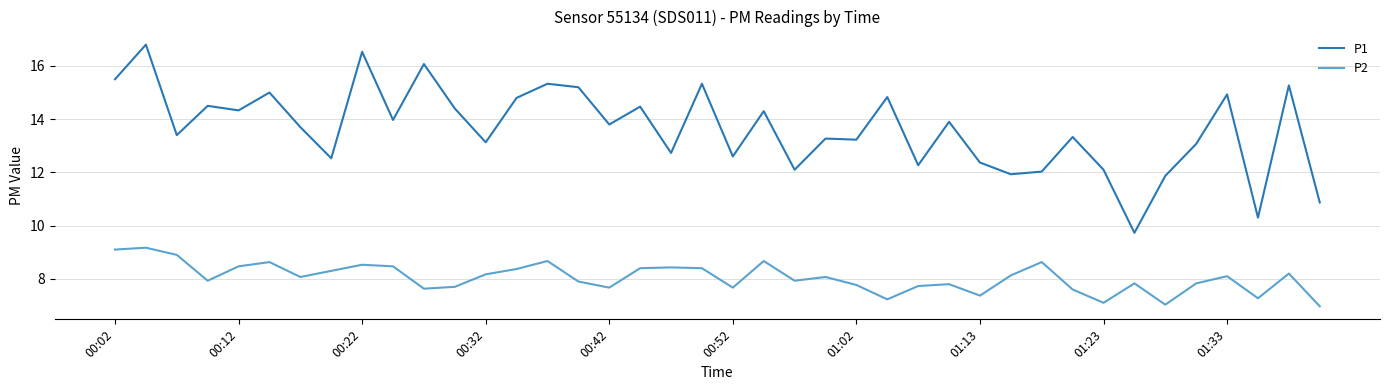

Count the number of data series in this chart.

2